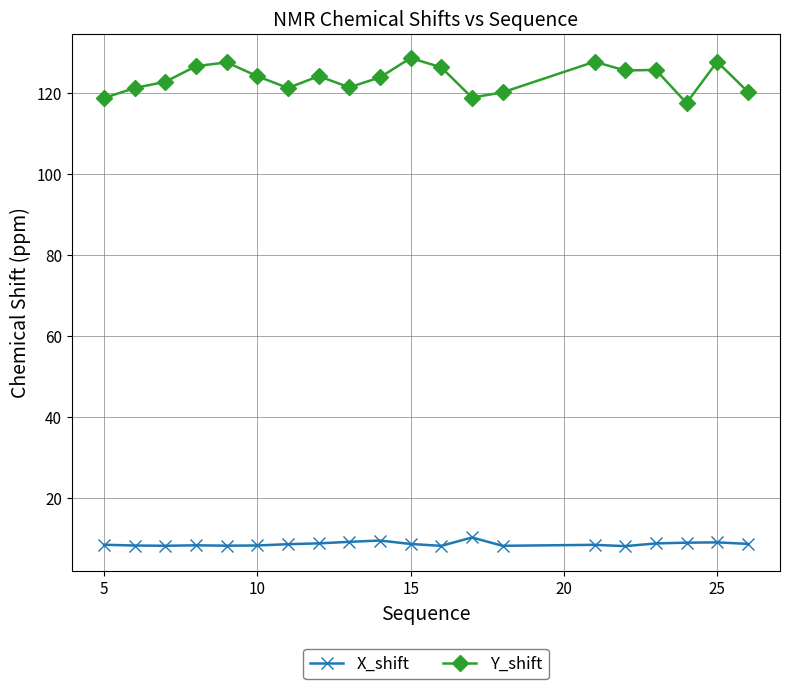

Rank the series by their maximum value, from highest to lowest.

Y_shift, X_shift